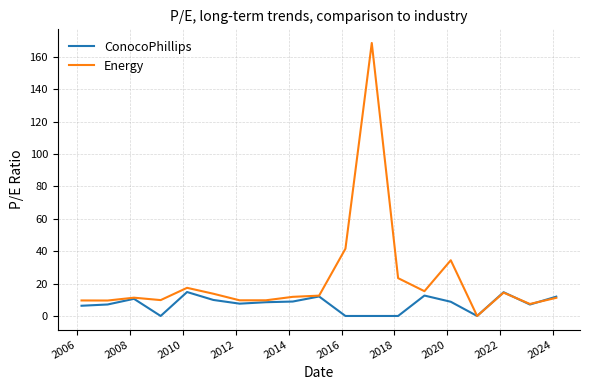

Which series has the largest range (max minus min)?

Energy